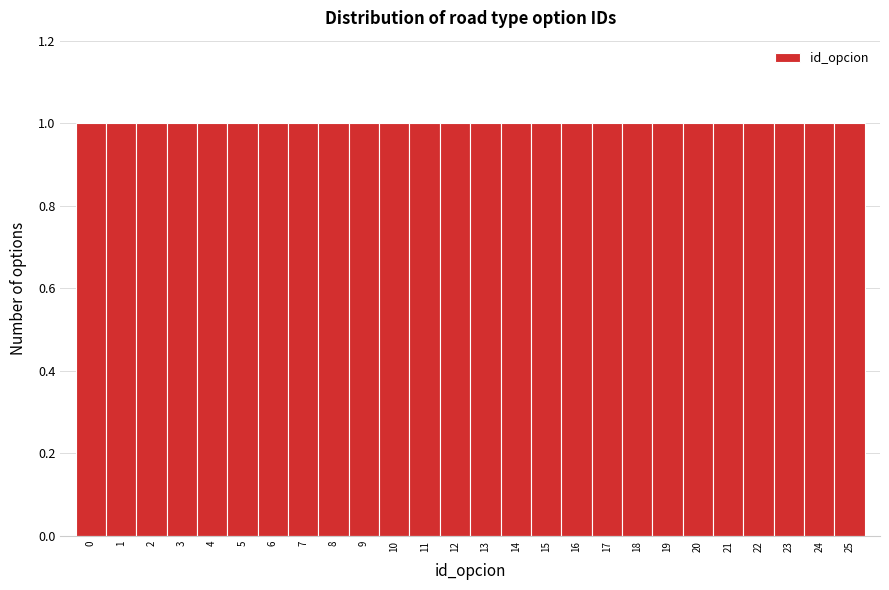

Reading left to right, transcribe this chart: for each bar, give the range it covers on the x-axis and its height. The values are not printed on the chart, so give them approximately, as read against the axis.

-0.5 to 0.5: 1
0.5 to 1.5: 1
1.5 to 2.5: 1
2.5 to 3.5: 1
3.5 to 4.5: 1
4.5 to 5.5: 1
5.5 to 6.5: 1
6.5 to 7.5: 1
7.5 to 8.5: 1
8.5 to 9.5: 1
9.5 to 10.5: 1
10.5 to 11.5: 1
11.5 to 12.5: 1
12.5 to 13.5: 1
13.5 to 14.5: 1
14.5 to 15.5: 1
15.5 to 16.5: 1
16.5 to 17.5: 1
17.5 to 18.5: 1
18.5 to 19.5: 1
19.5 to 20.5: 1
20.5 to 21.5: 1
21.5 to 22.5: 1
22.5 to 23.5: 1
23.5 to 24.5: 1
24.5 to 25.5: 1